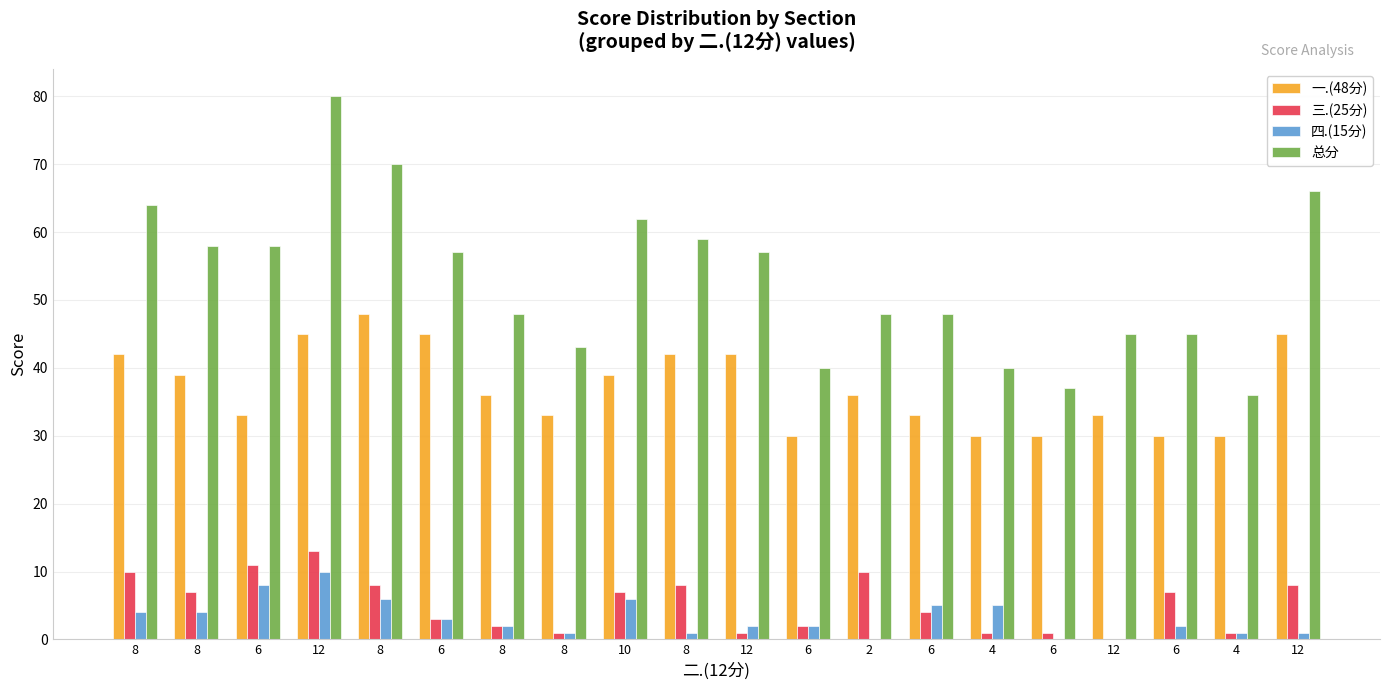

Is the value of 三.(25分) at 12 greater than the value of 四.(15分) at 12?

Yes